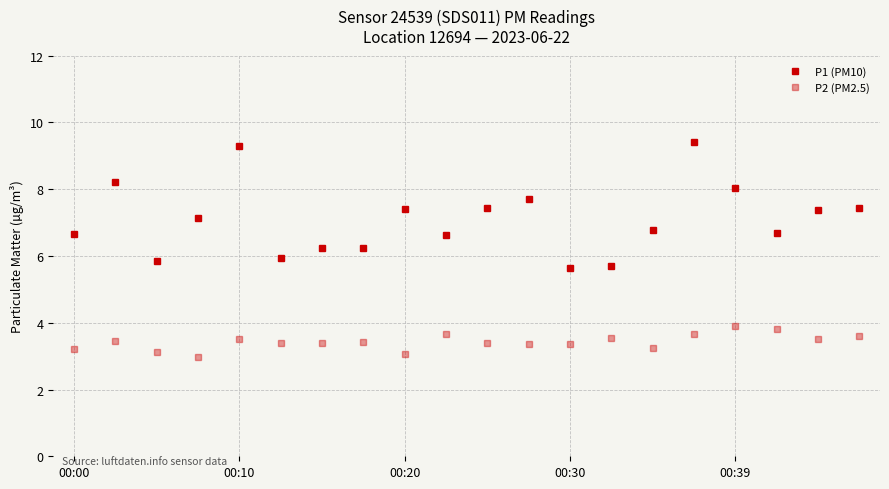

How many lines are shown in the chart?

2